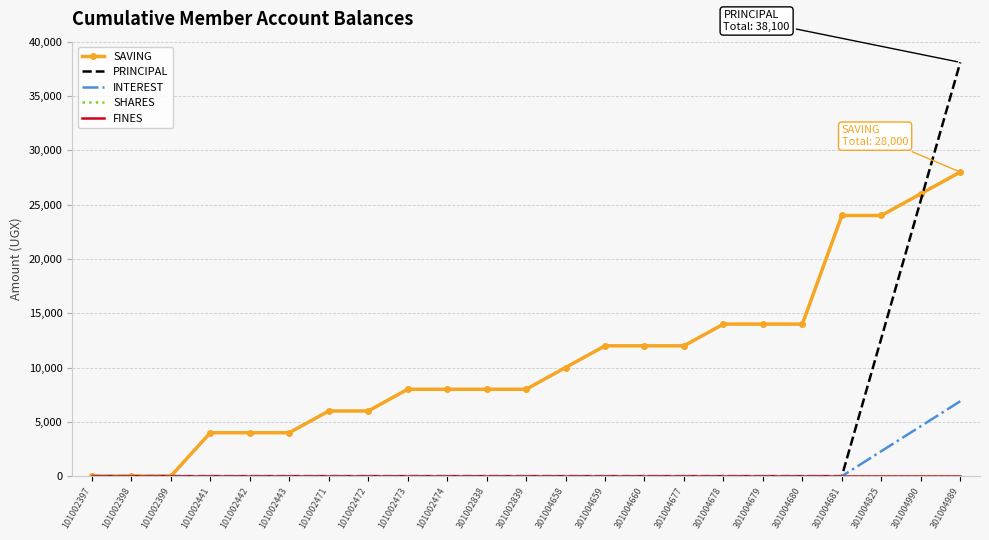

Is the value of PRINCIPAL at 101002472 greater than the value of FINES at 301004989?

No